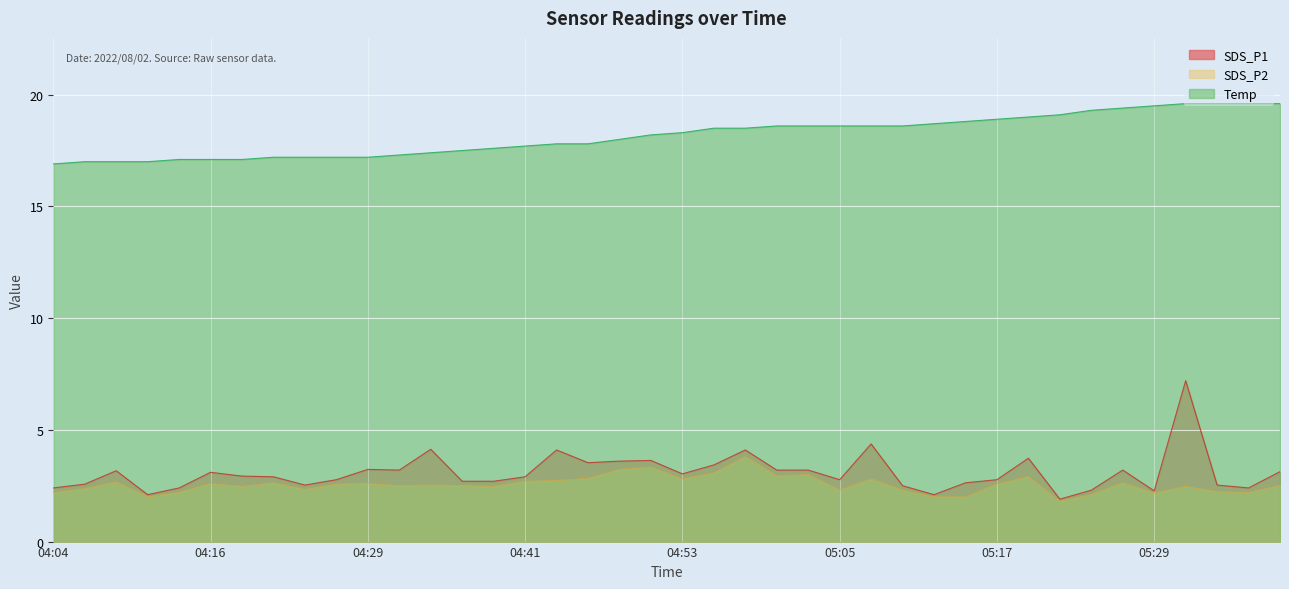

What is the difference between the Temp values at 05:32 and 04:16?

2.5